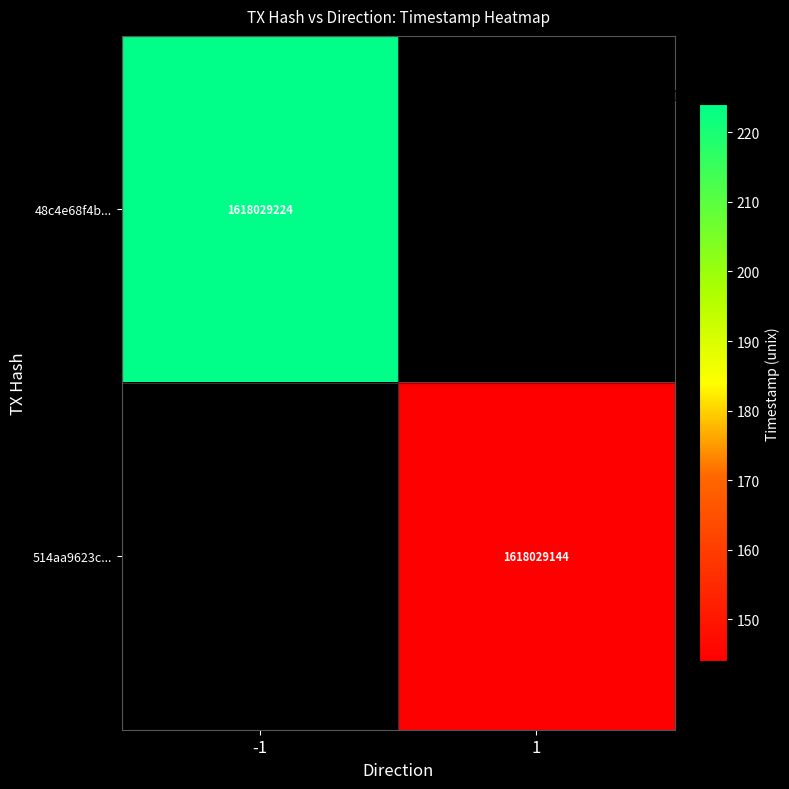

The value of 514aa9623c... at 1 is 1618029144. True or false?

True